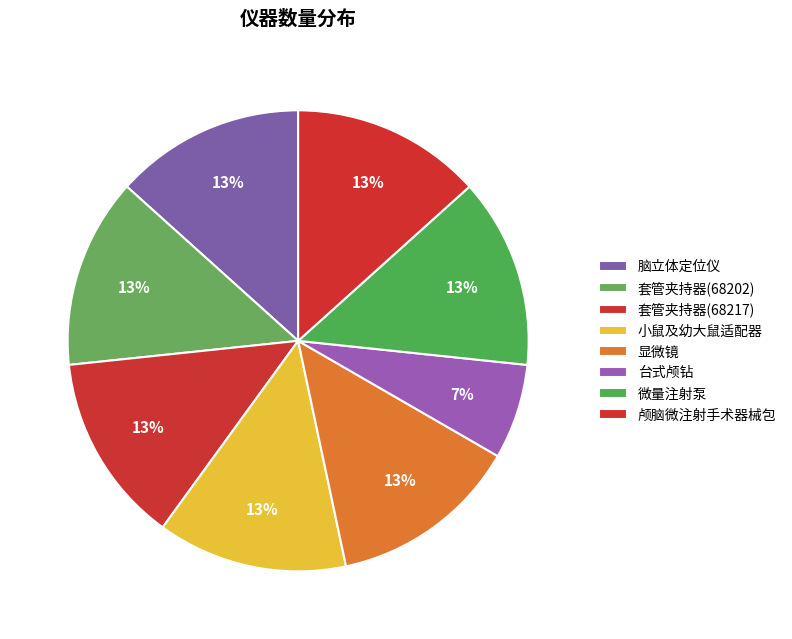

What percentage is the 颅脑微注射手术器械包 slice, to the nearest percent?

13%